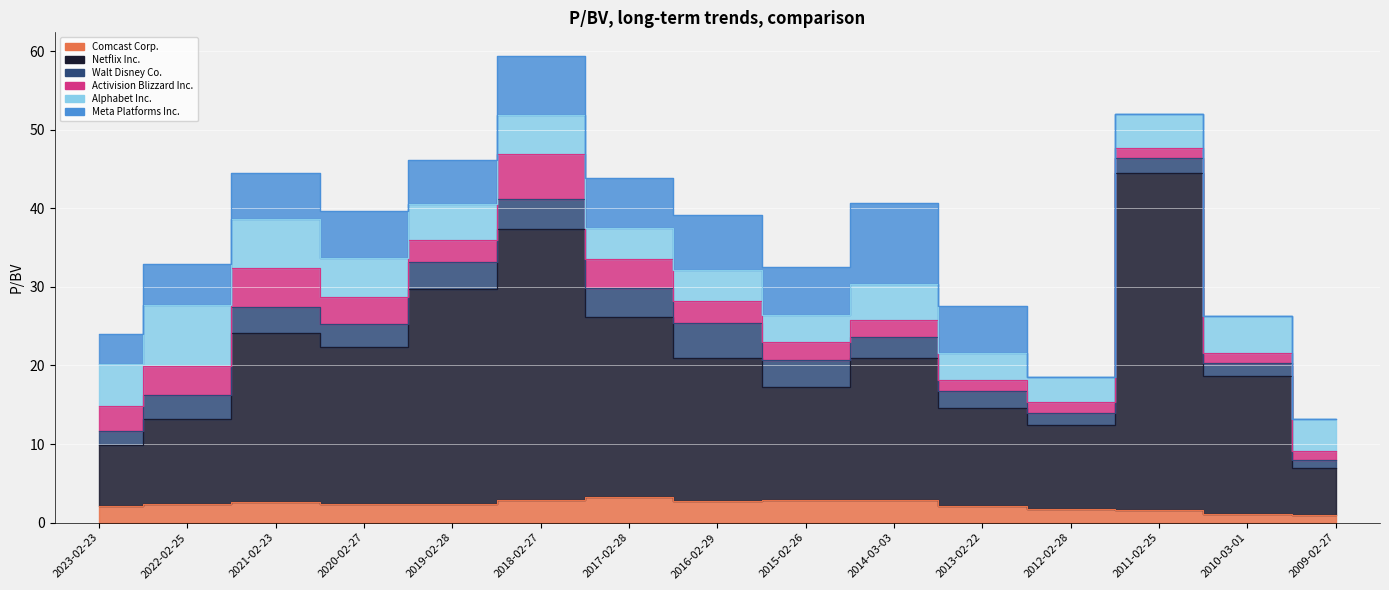

What are all the series names shown in the legend?

Comcast Corp., Netflix Inc., Walt Disney Co., Activision Blizzard Inc., Alphabet Inc., Meta Platforms Inc.